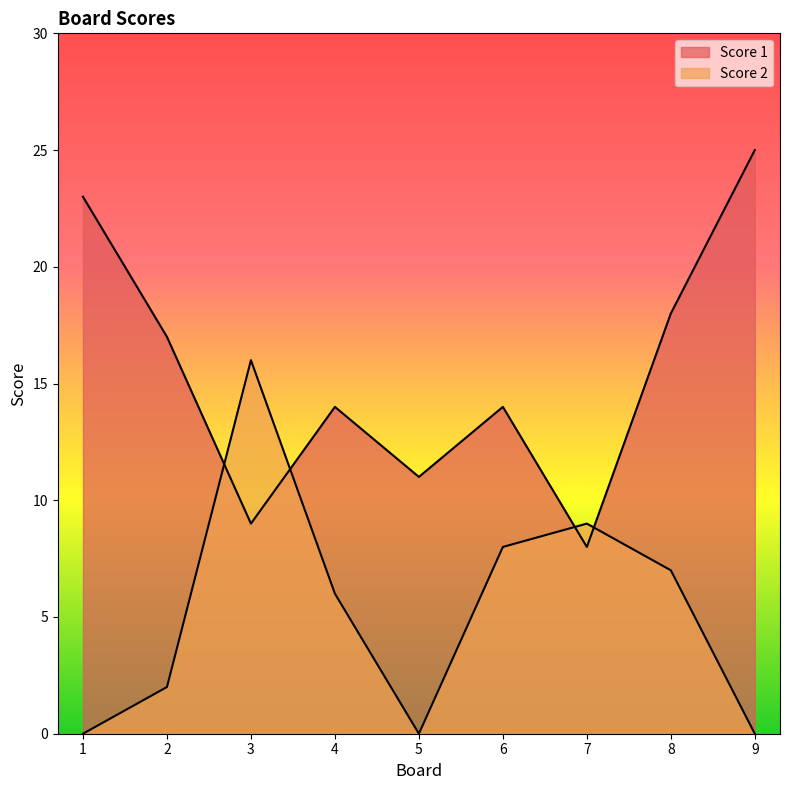

What is the average value of the Score 2 series?

5